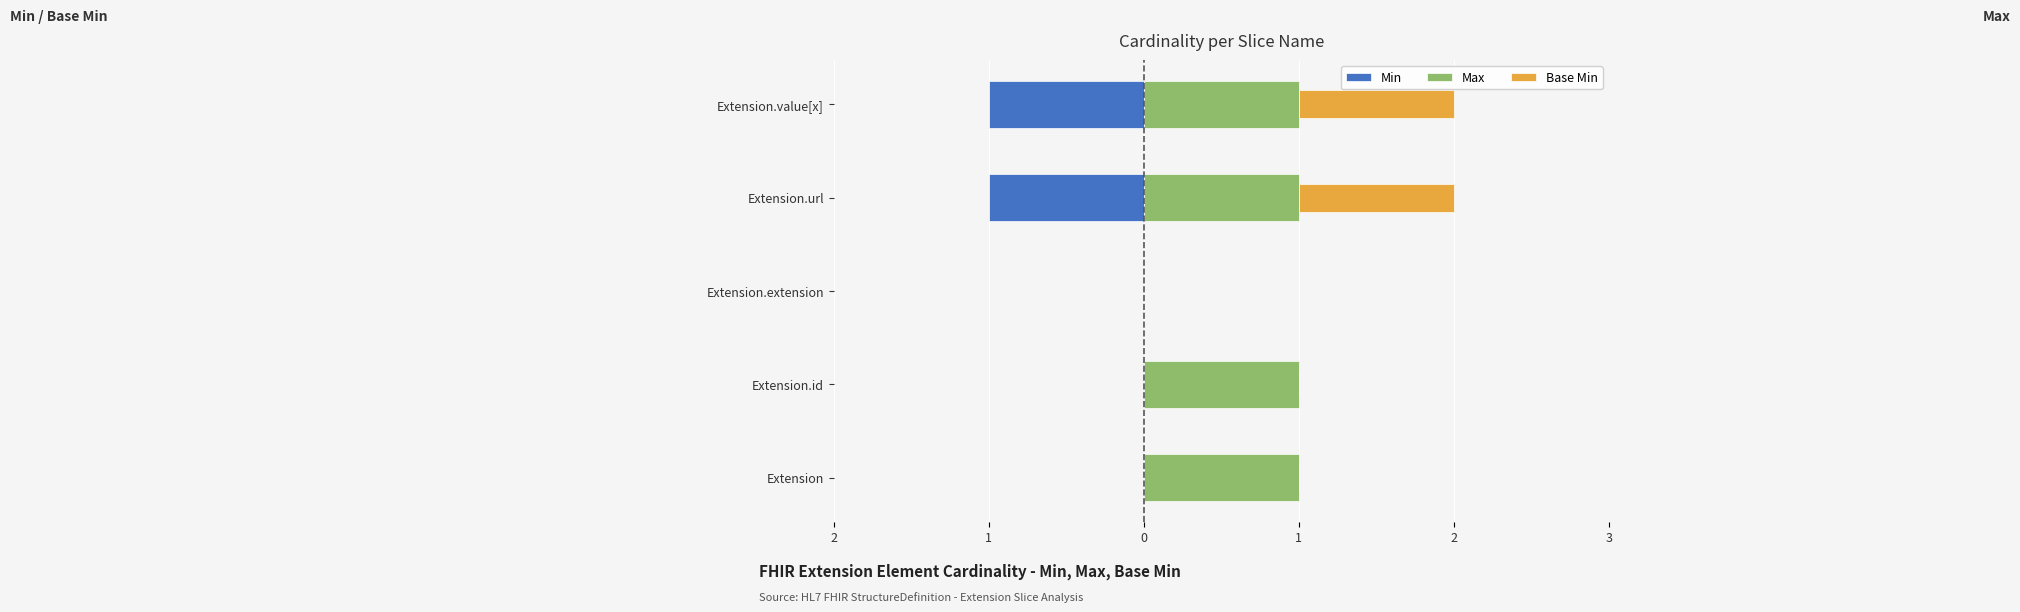

Is the value of Base Min at 0 greater than the value of Max at 2?

No